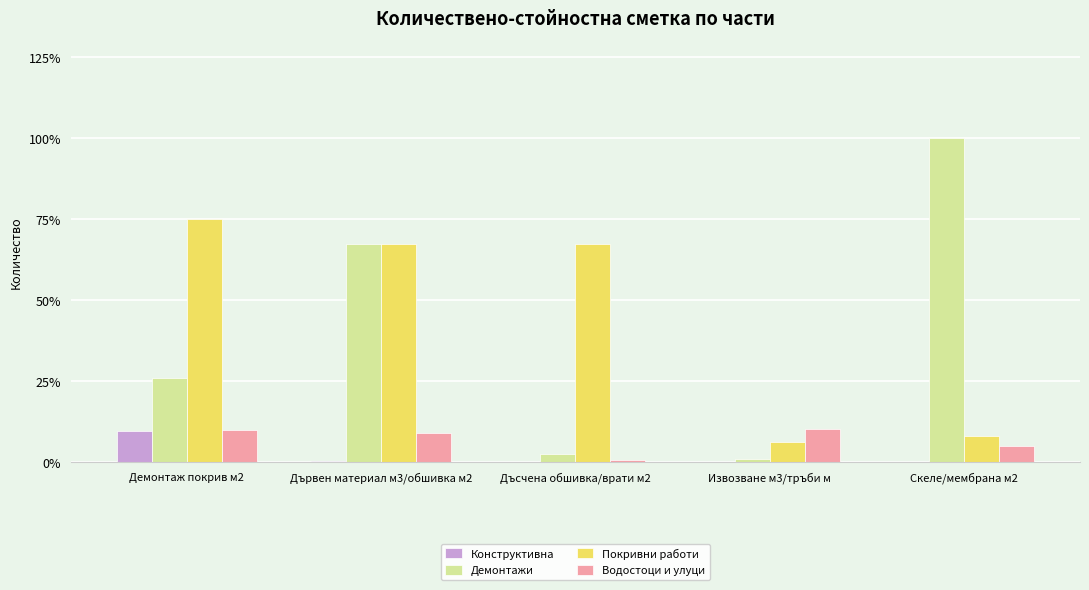

Which series has the largest range (max minus min)?

Демонтажи